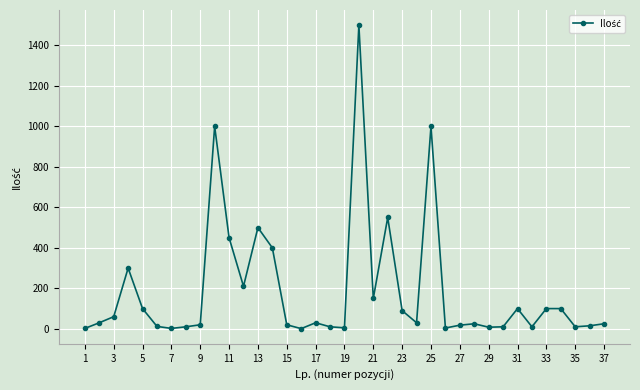

What is the average value?

187